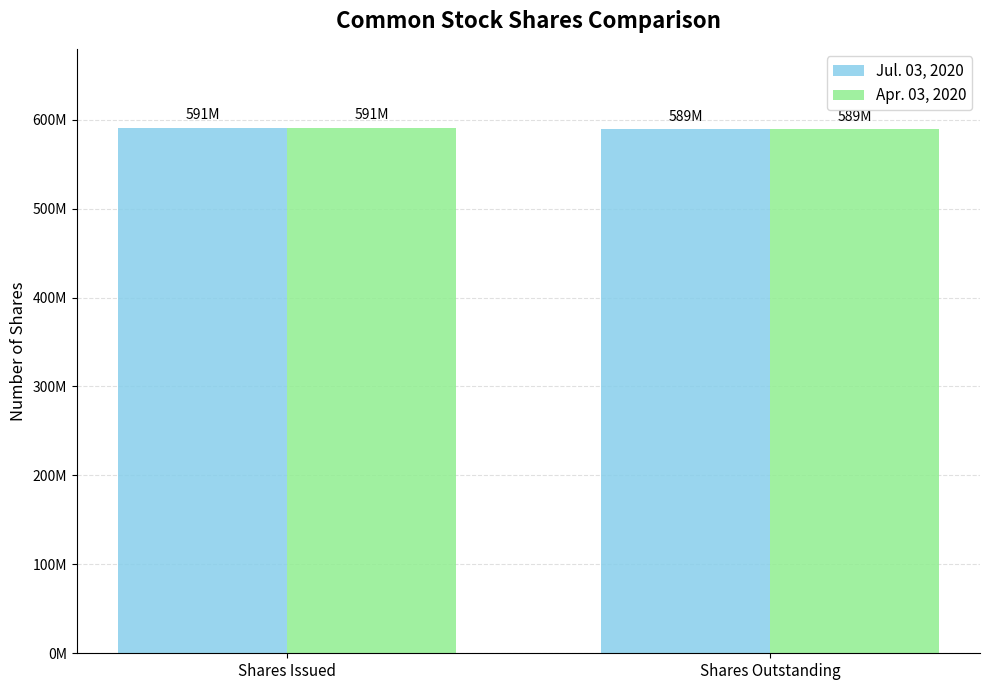

What is the highest value of the Jul. 03, 2020 series?

591000000